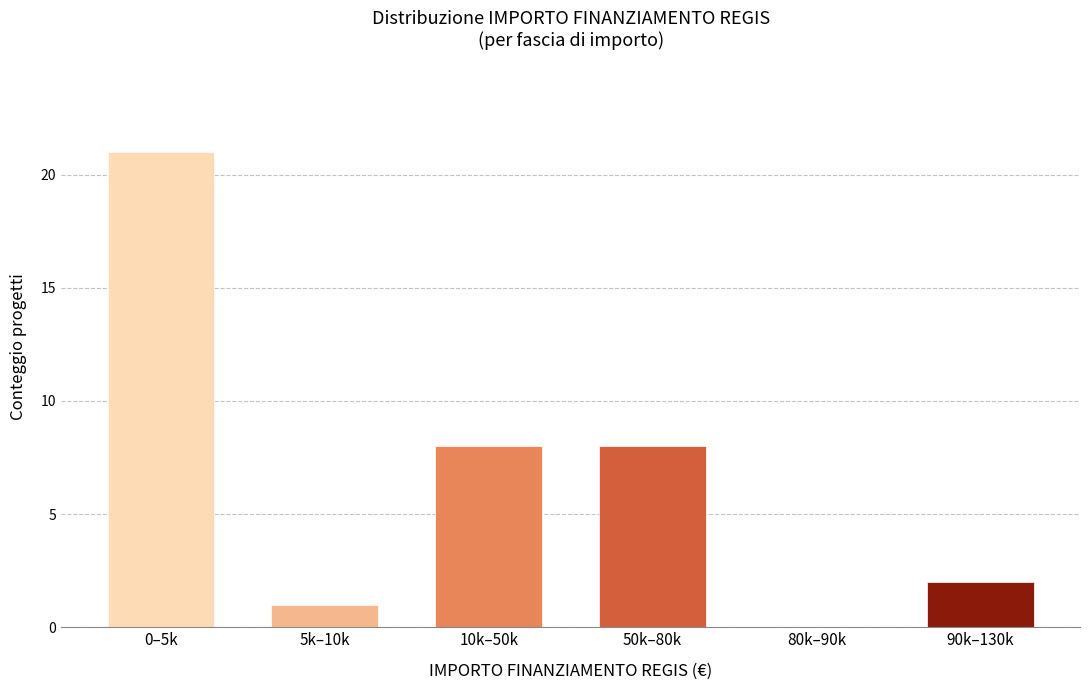

Reading left to right, list all the values displayed in this chart.

0–5k=21	5k–10k=1	10k–50k=8	50k–80k=8	80k–90k=0	90k–130k=2